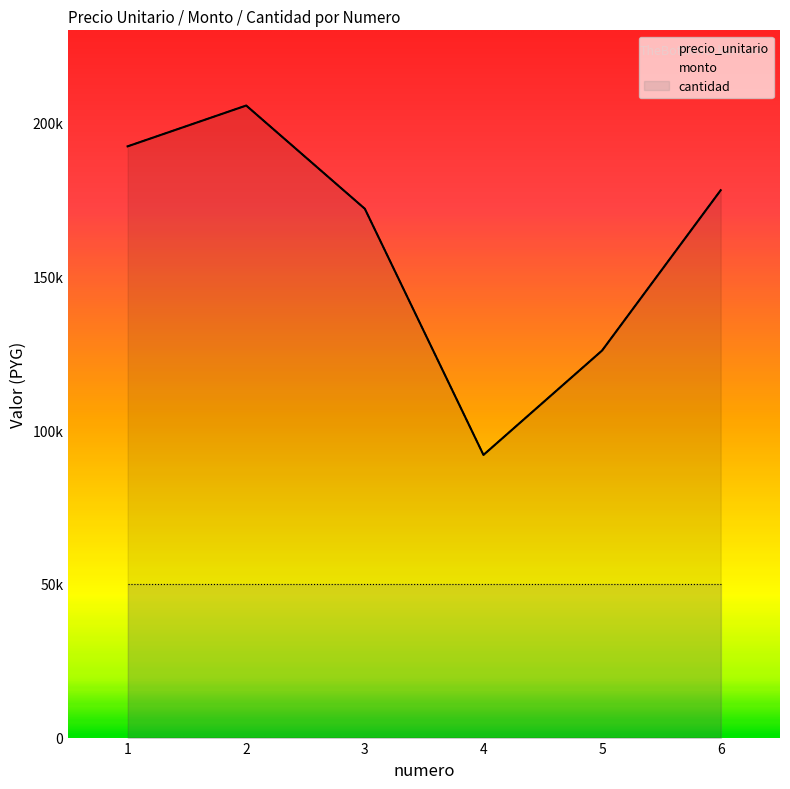

What is the value of the precio_unitario point at the 6th from the left?

178010